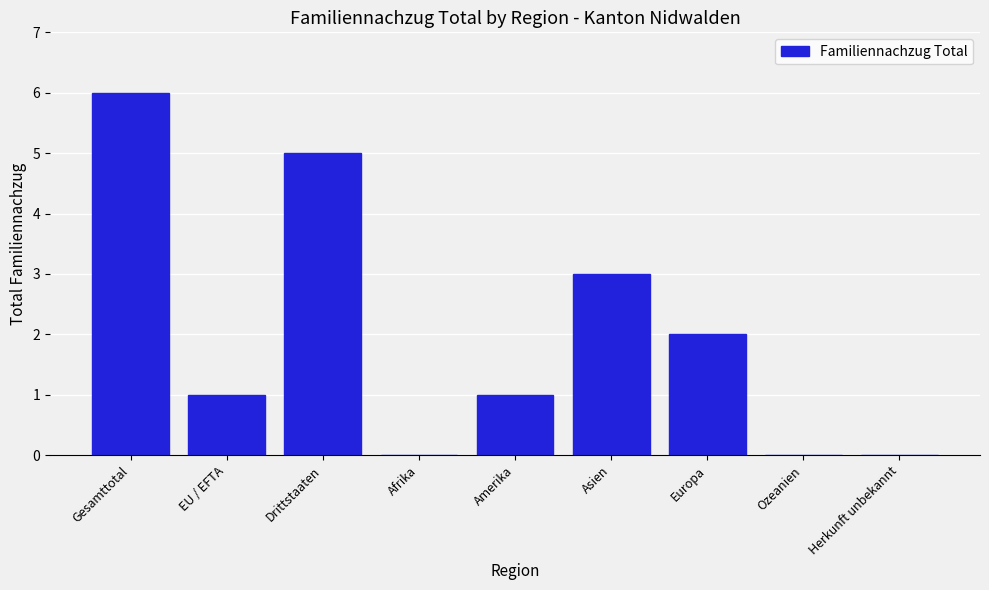

Reading right to left, transcribe all the data shown in this chart.

Herkunft unbekannt=0	Ozeanien=0	Europa=2	Asien=3	Amerika=1	Afrika=0	Drittstaaten=5	EU / EFTA=1	Gesamttotal=6